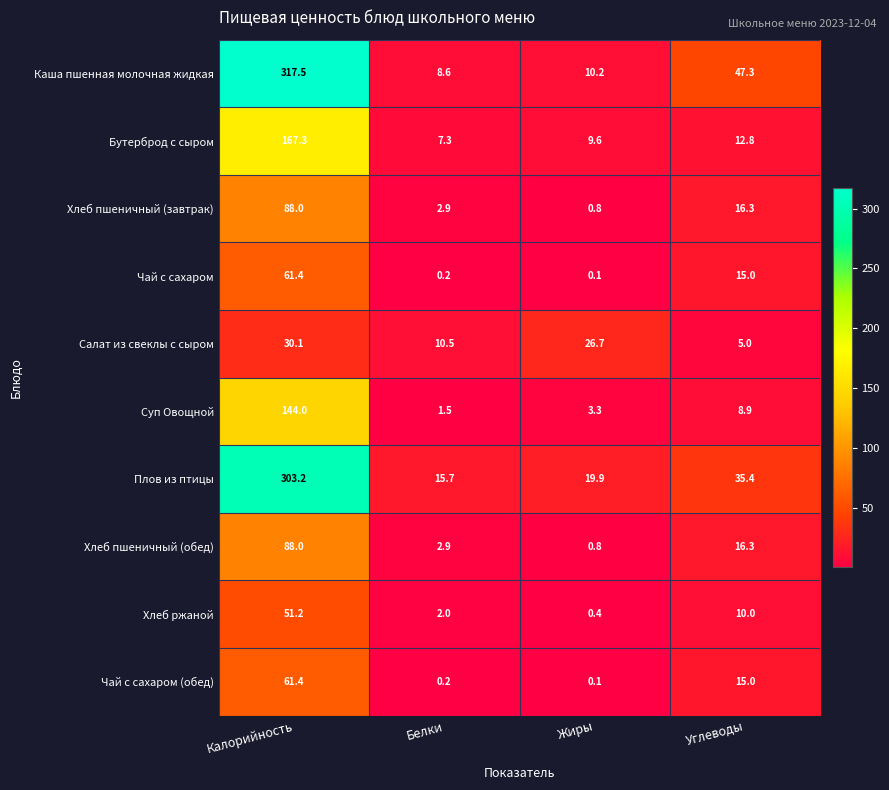

Which series has the widest spread of values?

Каша пшенная молочная жидкая